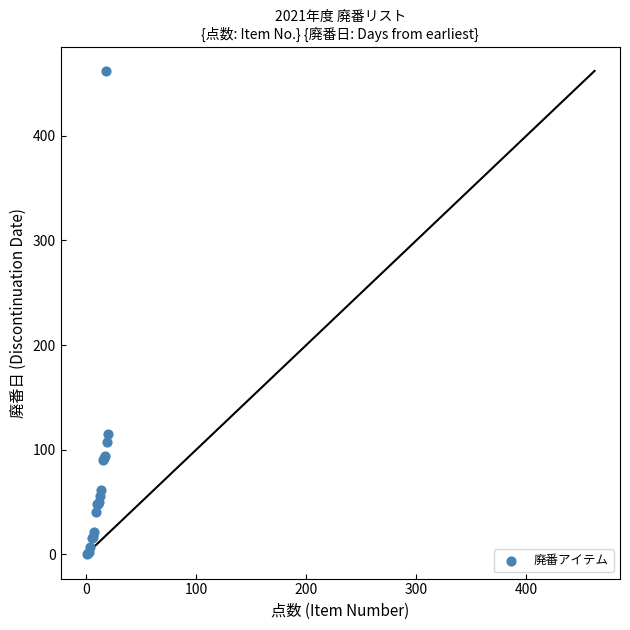

What Y value in the scatter plot is closest to 231?

115